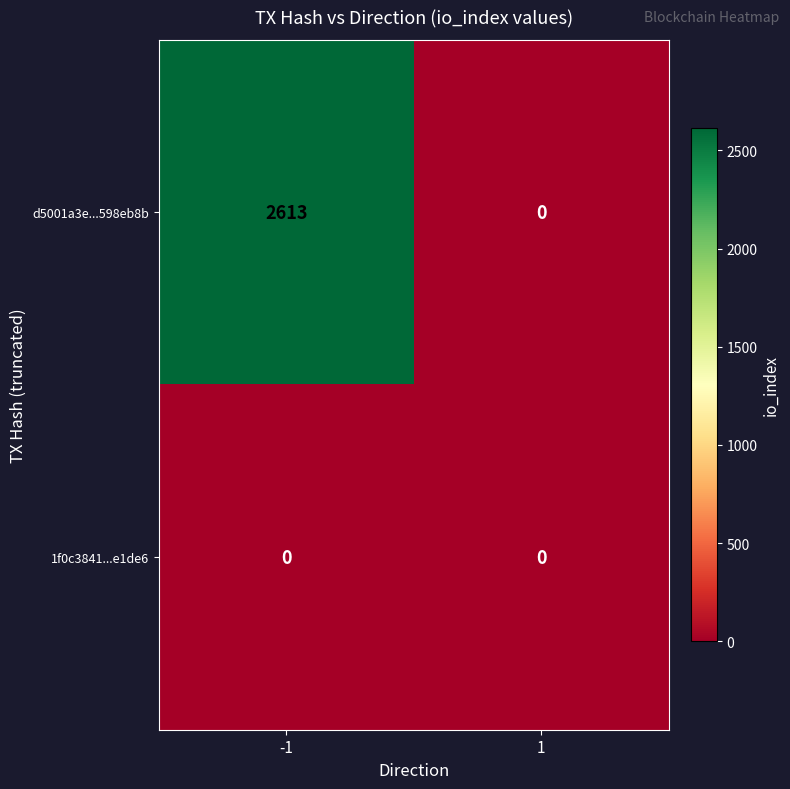

Reading right to left, transcribe all the data shown in this chart.

d5001a3e...598eb8b: 0	2613
1f0c3841...e1de6: 0	0